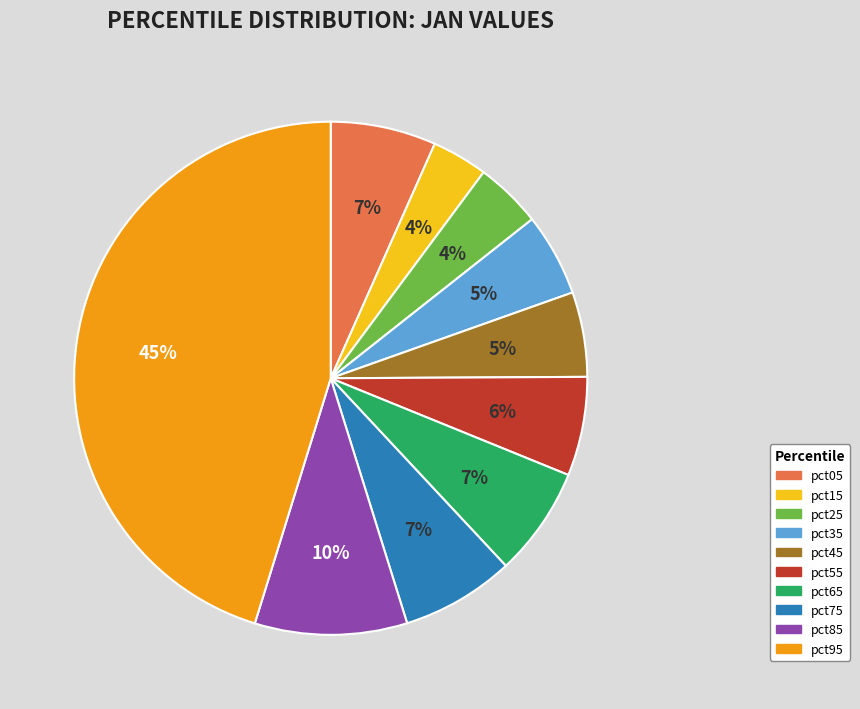

To the nearest percent, what percentage of the pie is pct15?

4%